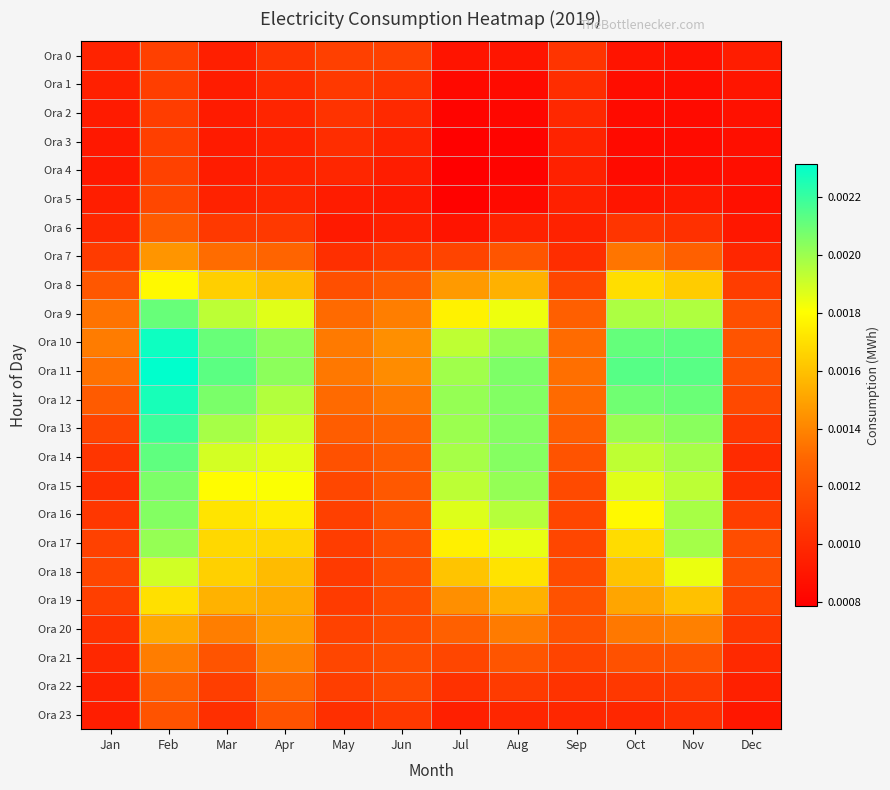

At which category is the sum across all series the highest?

Feb